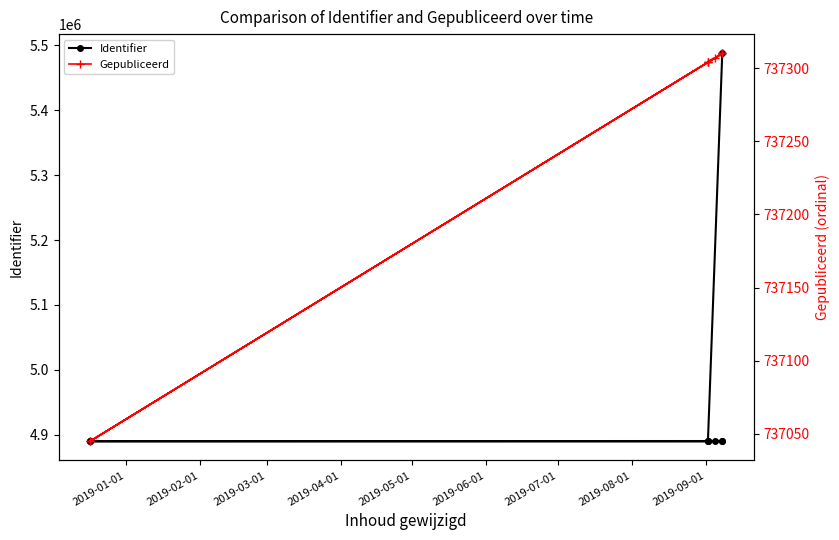

True or false: Identifier and Gepubliceerd cross at least once.

False